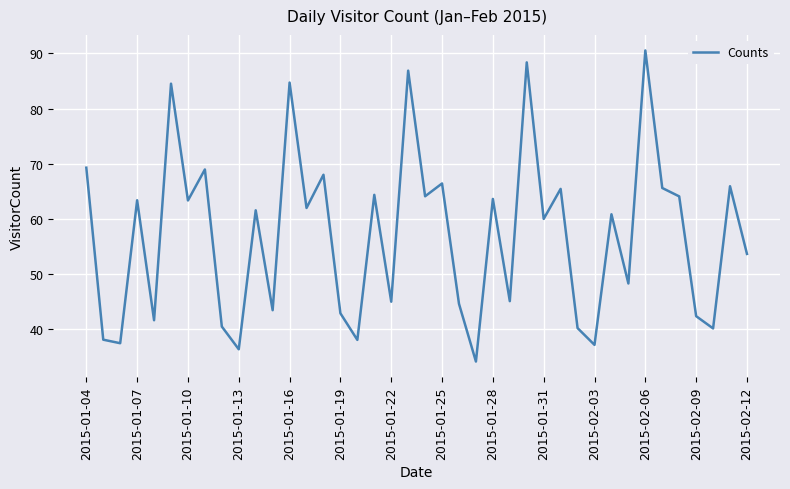

What is the difference between the maximum and minimum values?

56.4